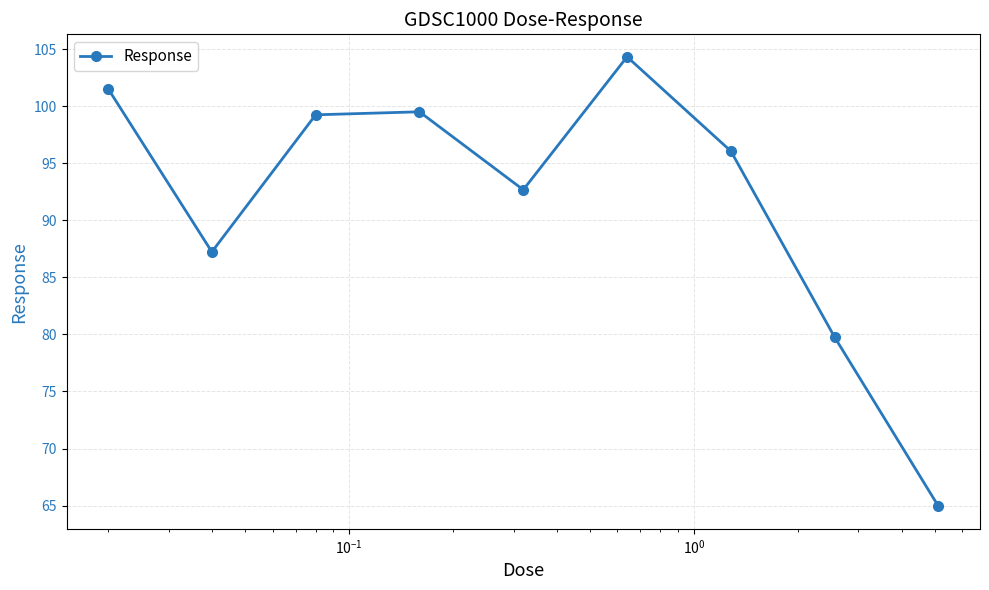

What is the sum of all values?

825.4